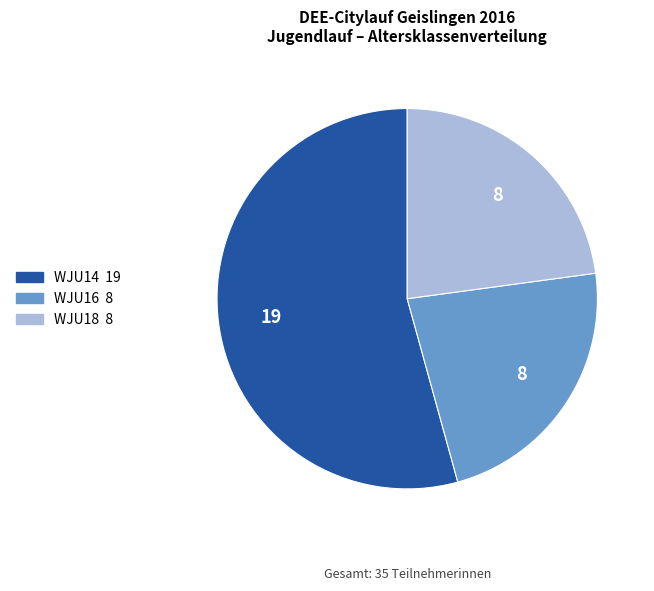

Is there any slice that represents more than half of the pie?

Yes